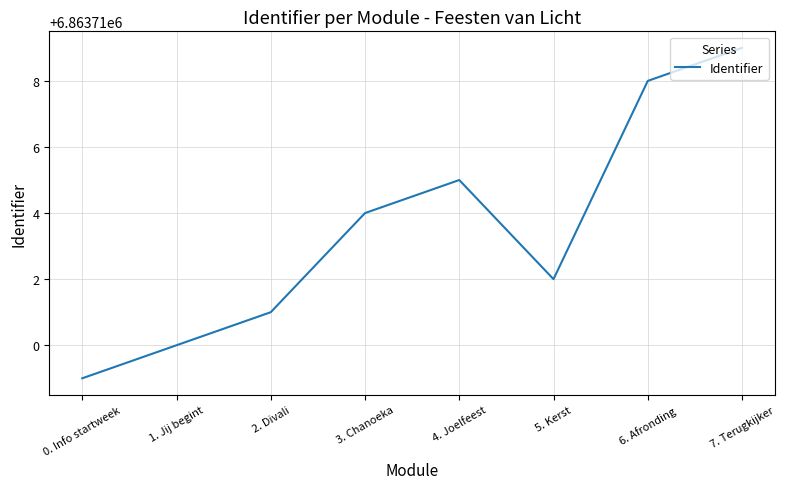

What is the difference between the maximum and second lowest values?

9